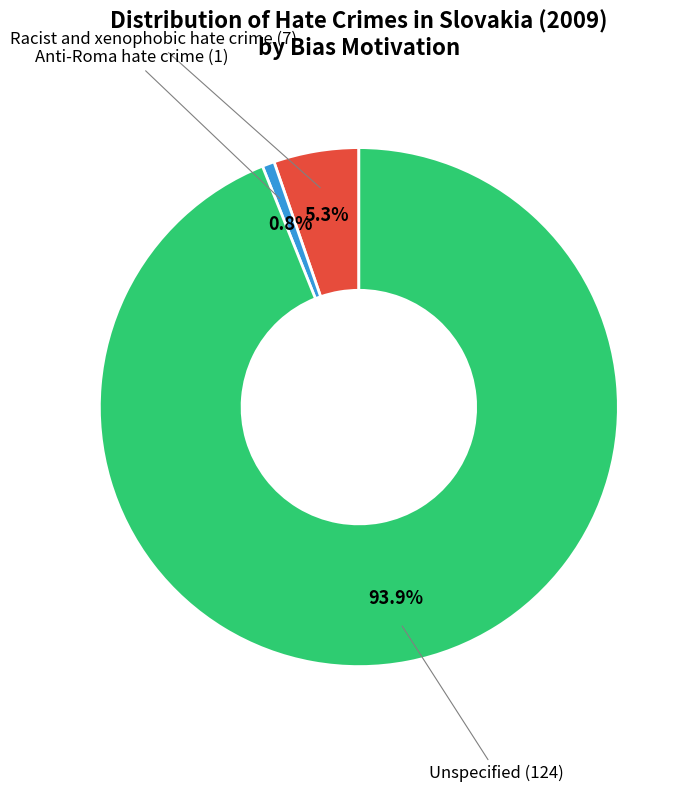

Is there a majority slice in this chart?

Yes